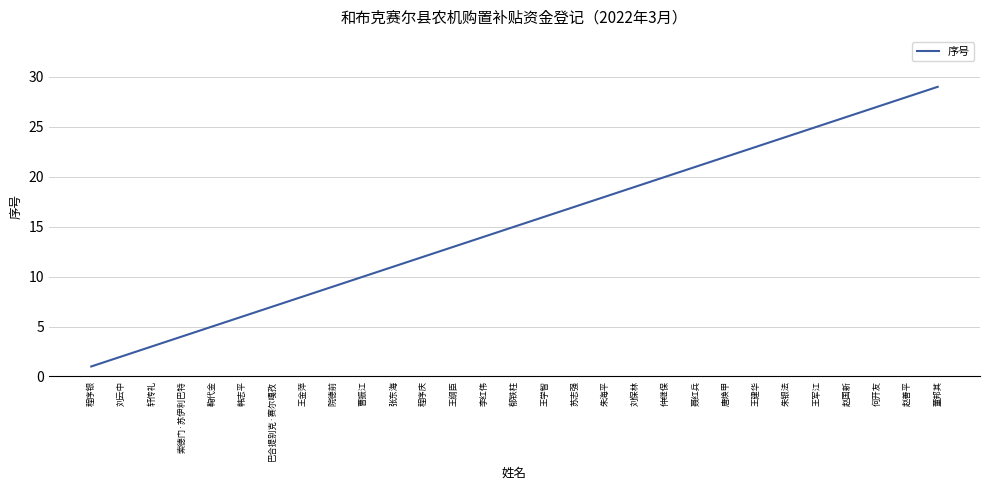

What position from the right is 王纲臣?

17